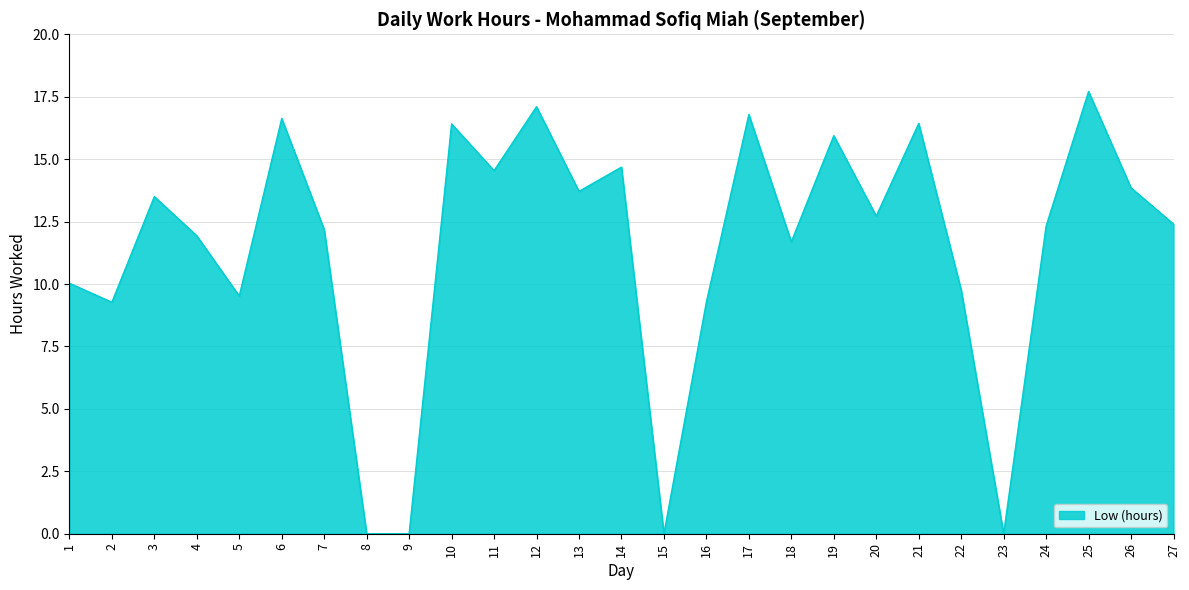

At which category does the chart reach its peak across all series?

25